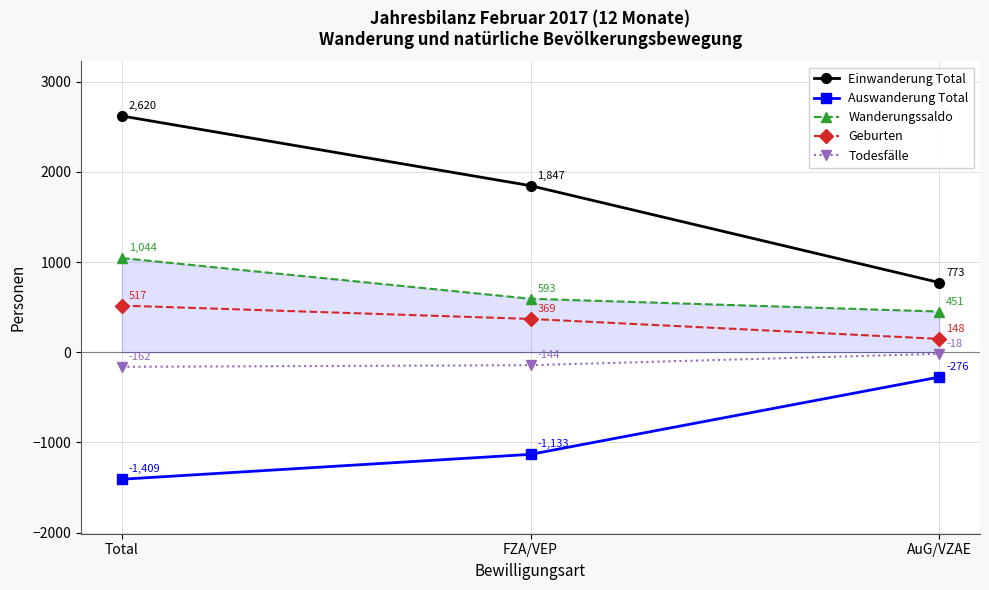

Rank the series by their maximum value, from highest to lowest.

Einwanderung Total, Wanderungssaldo, Geburten, Todesfälle, Auswanderung Total